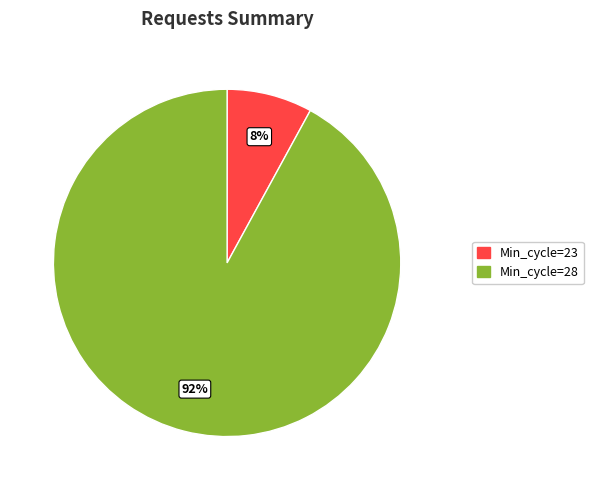

To the nearest percent, what percentage of the pie is Min_cycle=28?

92%